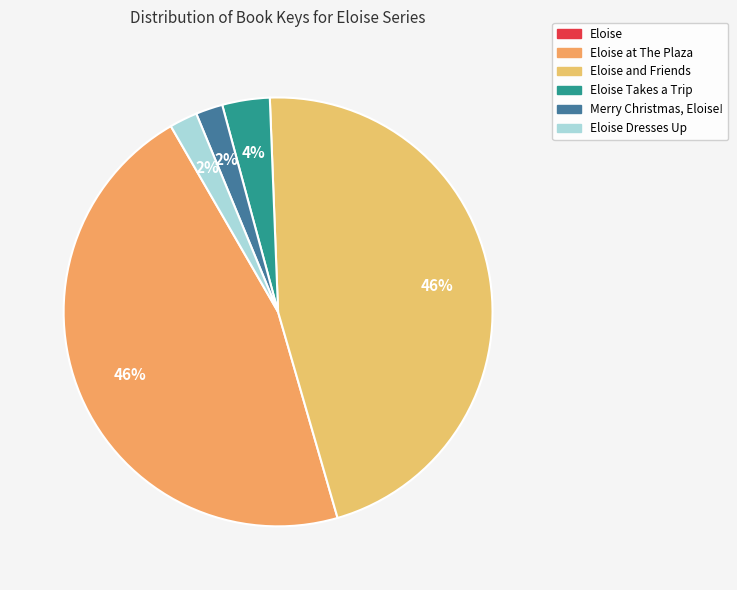

True or false: Eloise Takes a Trip accounts for 4% of the total.

True